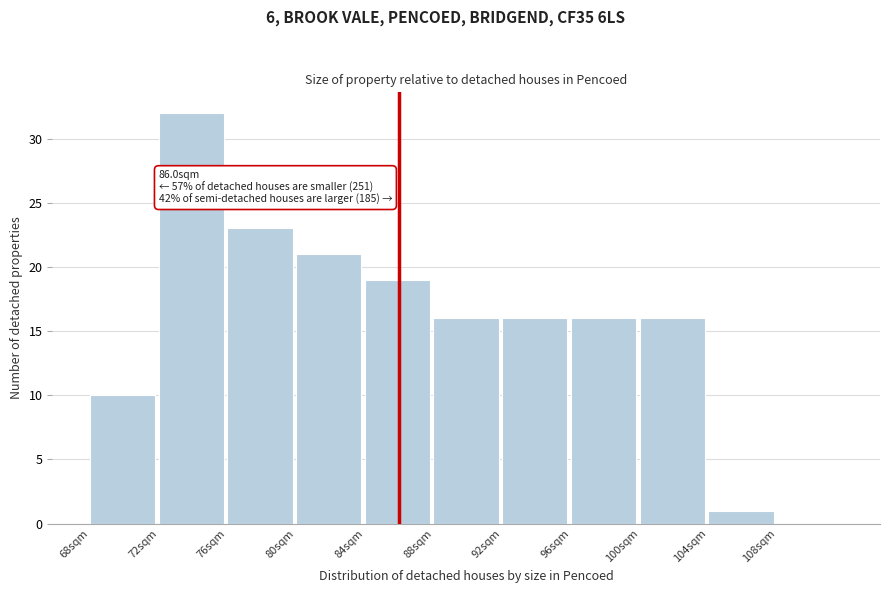

Which range on the x-axis has the tallest bar?

72 to 76